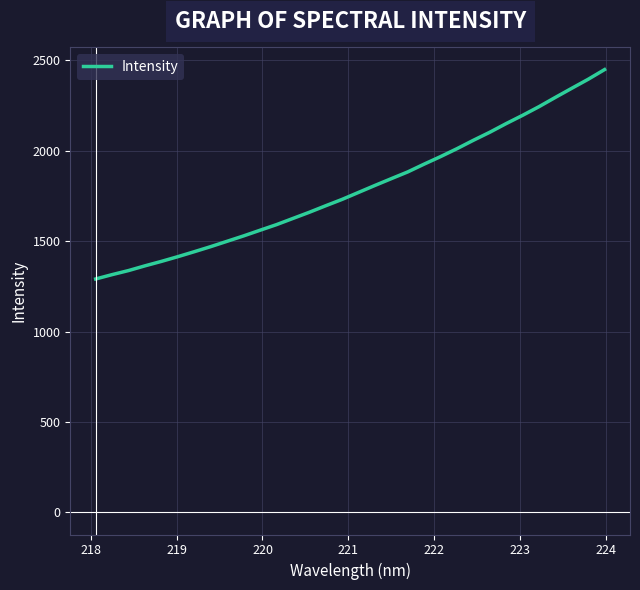

What is the greatest value displayed?

2448.6